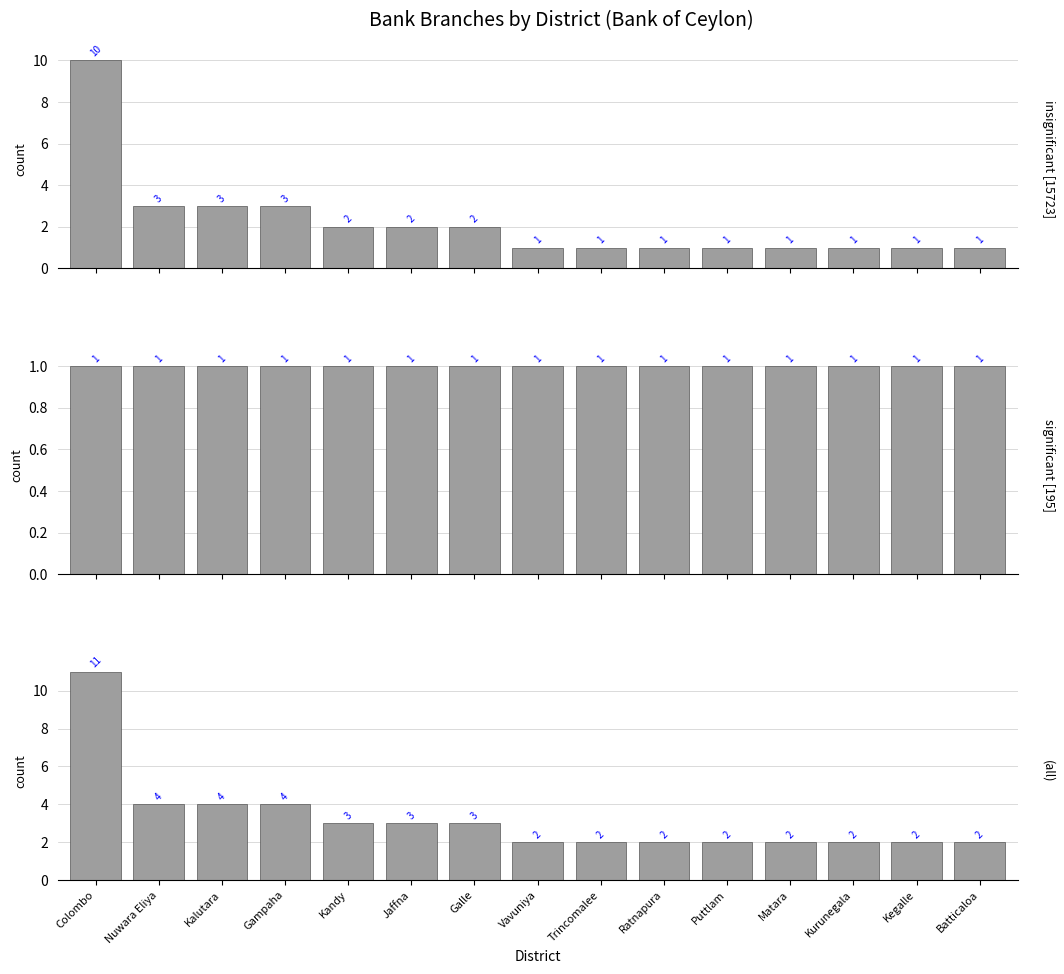

True or false: insignificant [15723] has a value of 1 at Ratnapura.

True